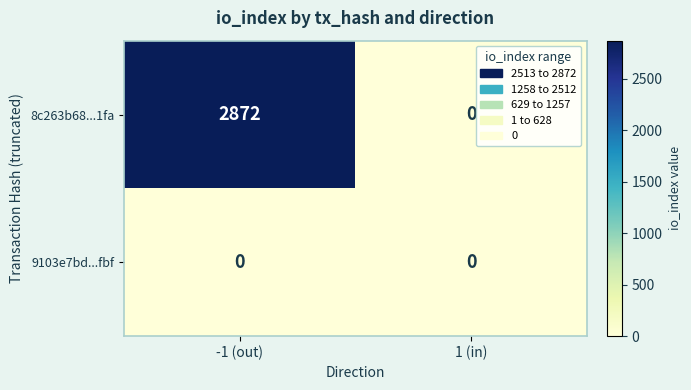

How many distinct data groups are displayed?

2